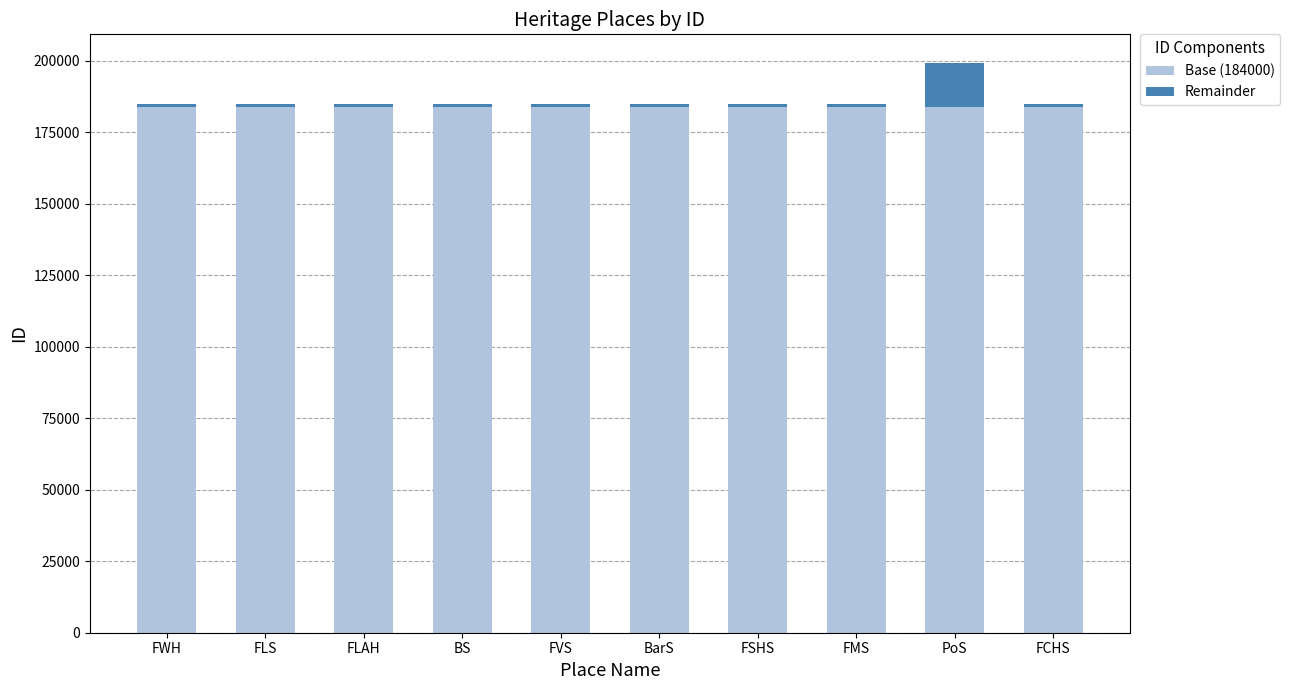

What are all the series names shown in the legend?

Base (184000), Remainder